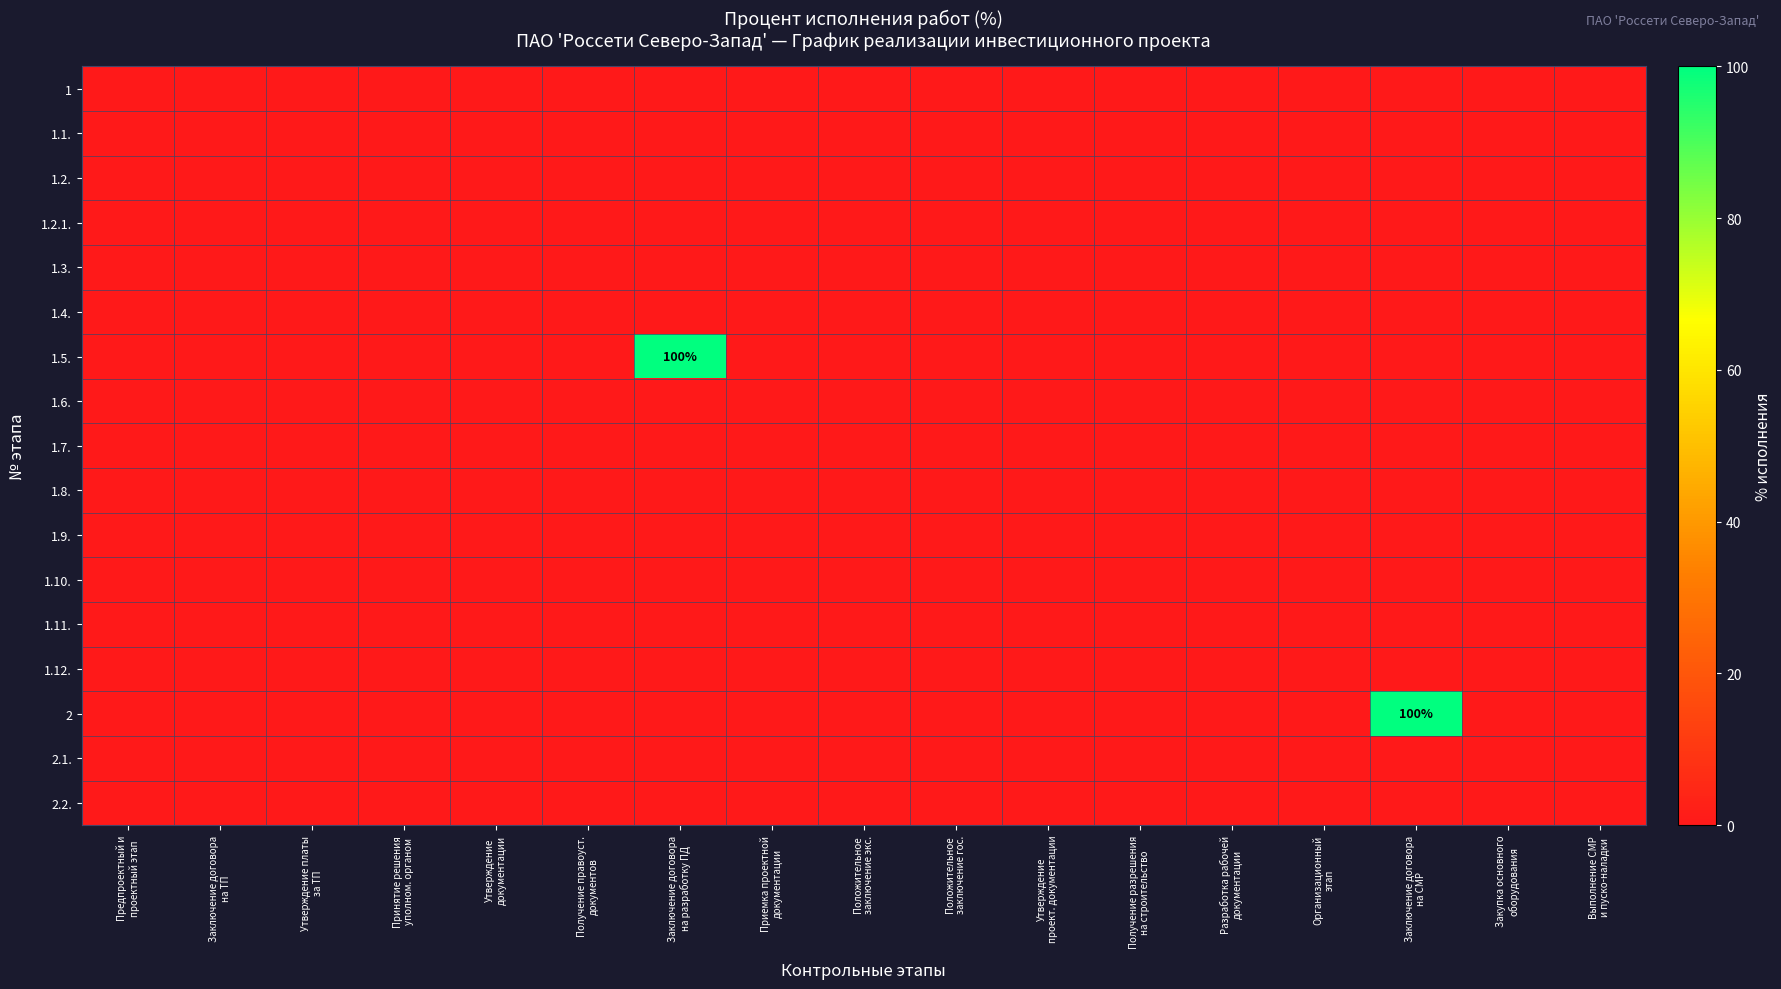

At which label does 1.11. reach its minimum?

Предпроектный и проектный этап